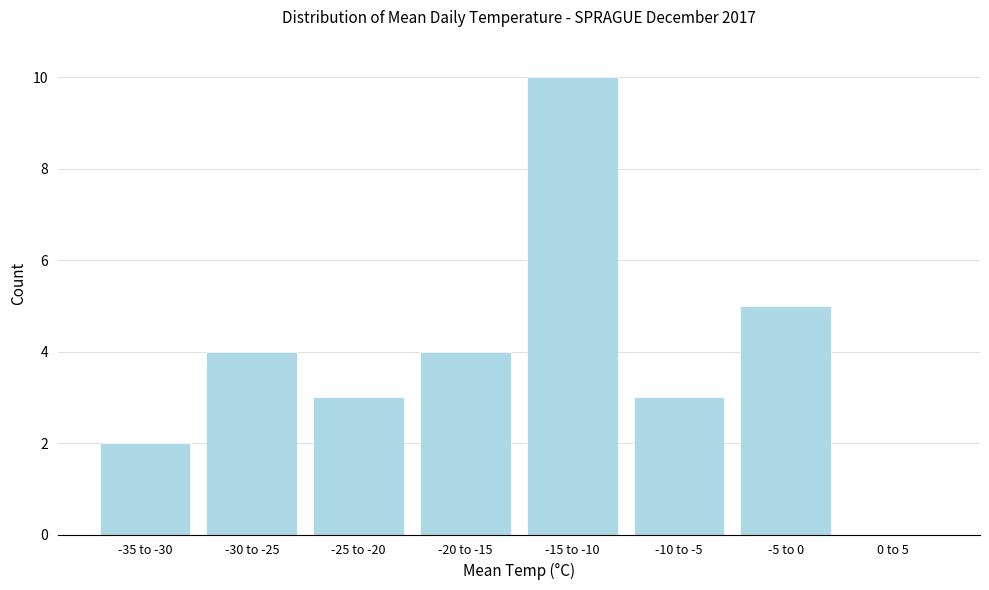

Reading left to right, extract all data points from this chart.

-35 to -30=2	-30 to -25=4	-25 to -20=3	-20 to -15=4	-15 to -10=10	-10 to -5=3	-5 to 0=5	0 to 5=0